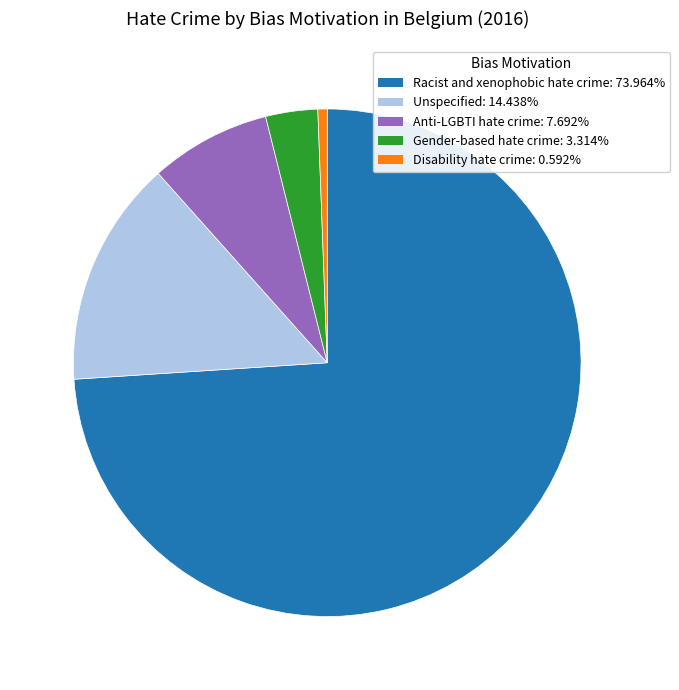

What is the ratio of the value at Unspecified to the value at Gender-based hate crime?

4.4